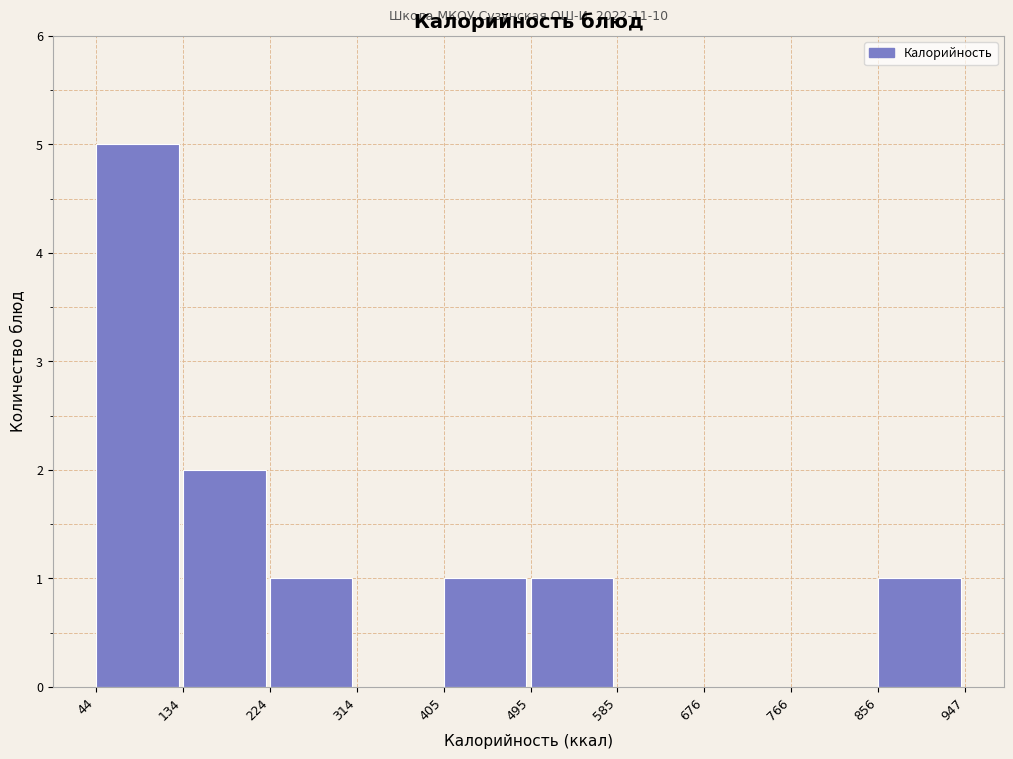

Which range on the x-axis has the tallest bar?

44 to 134